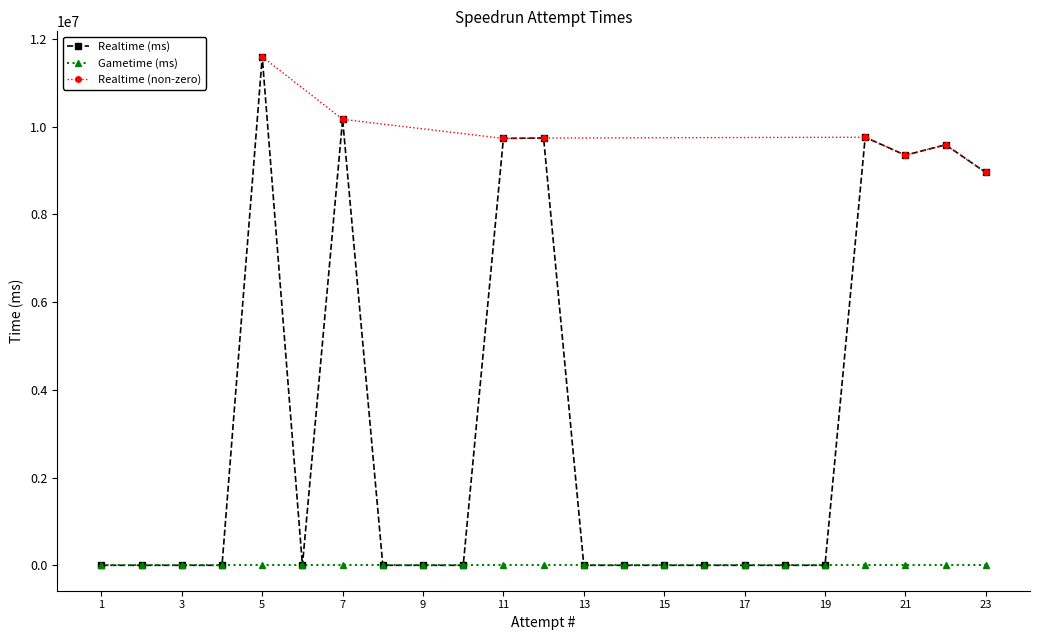

The value of Realtime (ms) at 10 is 0. True or false?

True